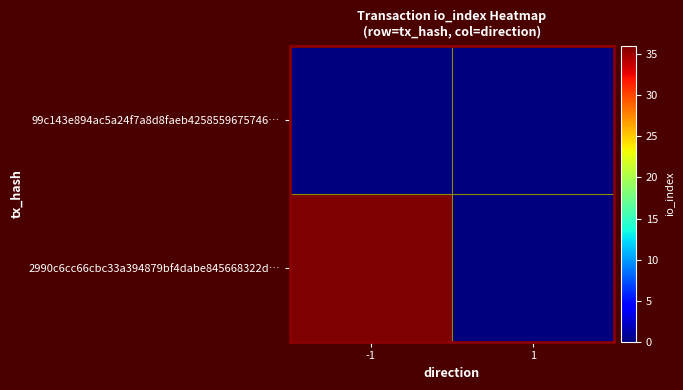

Which series changed the most between -1 and 1?

2990c6cc66cbc33a394879bf4dabe845668322d…